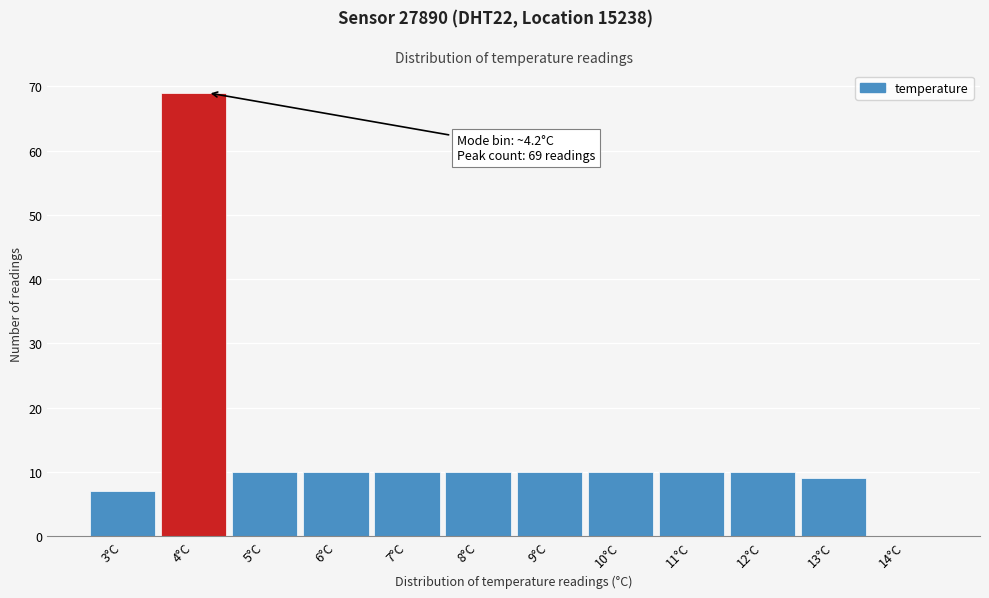

Over which range of the x-axis is the bar tallest?

3.5 to 4.5